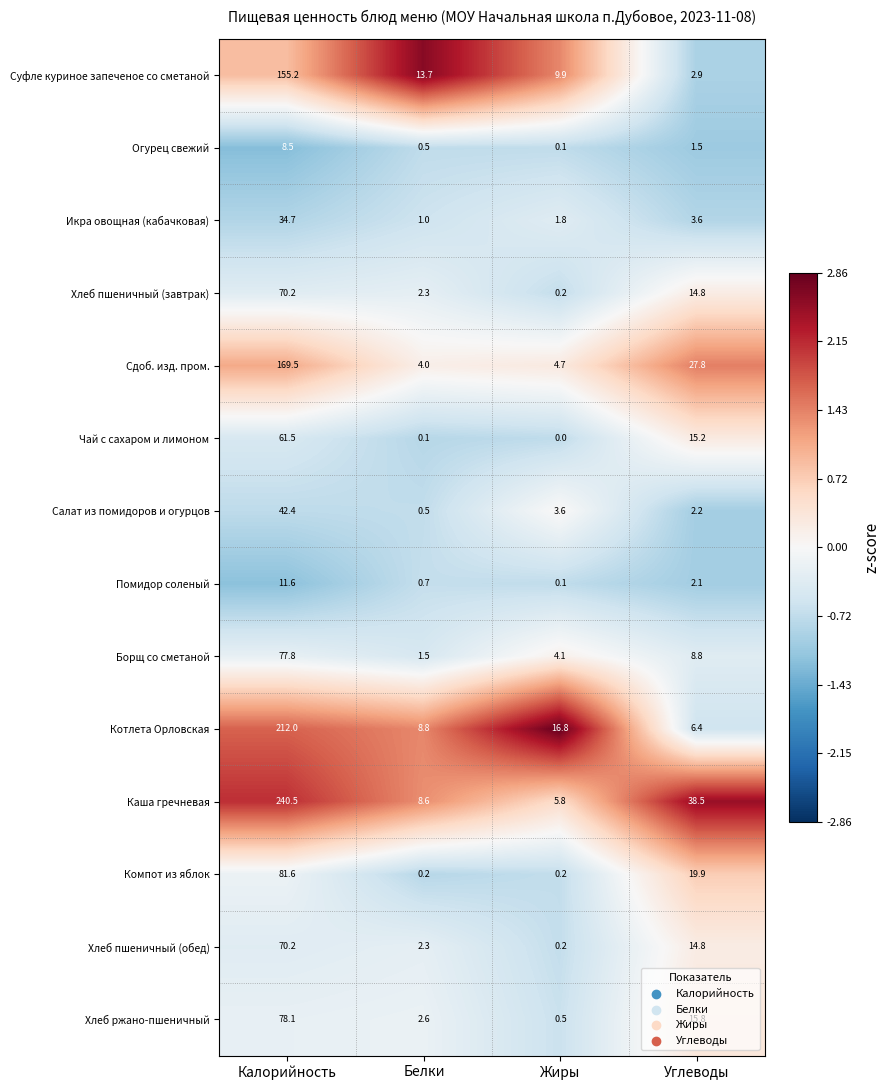

Which label corresponds to the smallest value in the chart?

Жиры